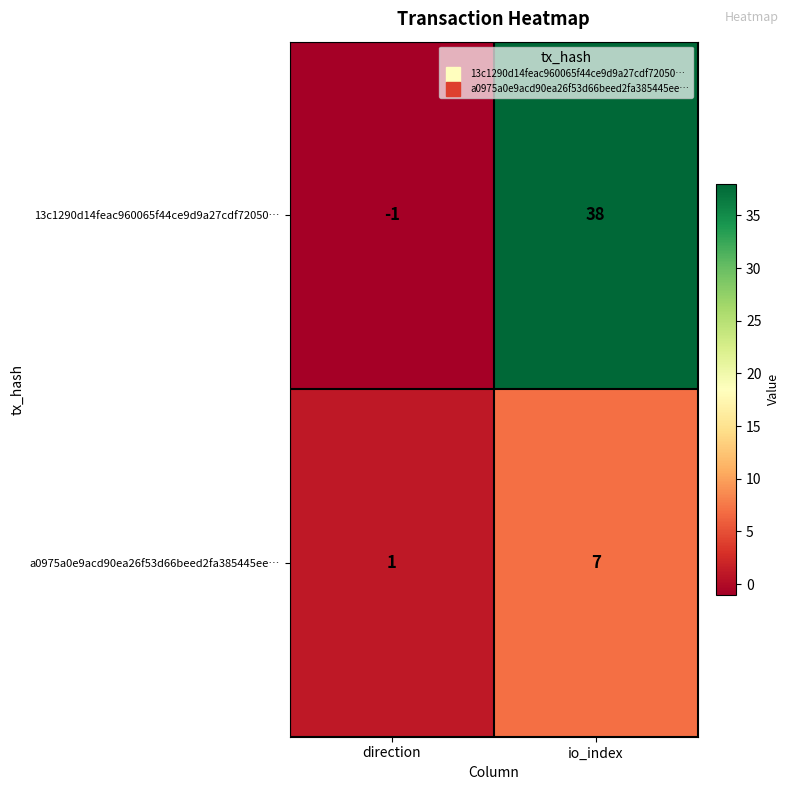

Read the a0975a0e9acd90ea26f53d66beed2fa385445ee… value at io_index.

7